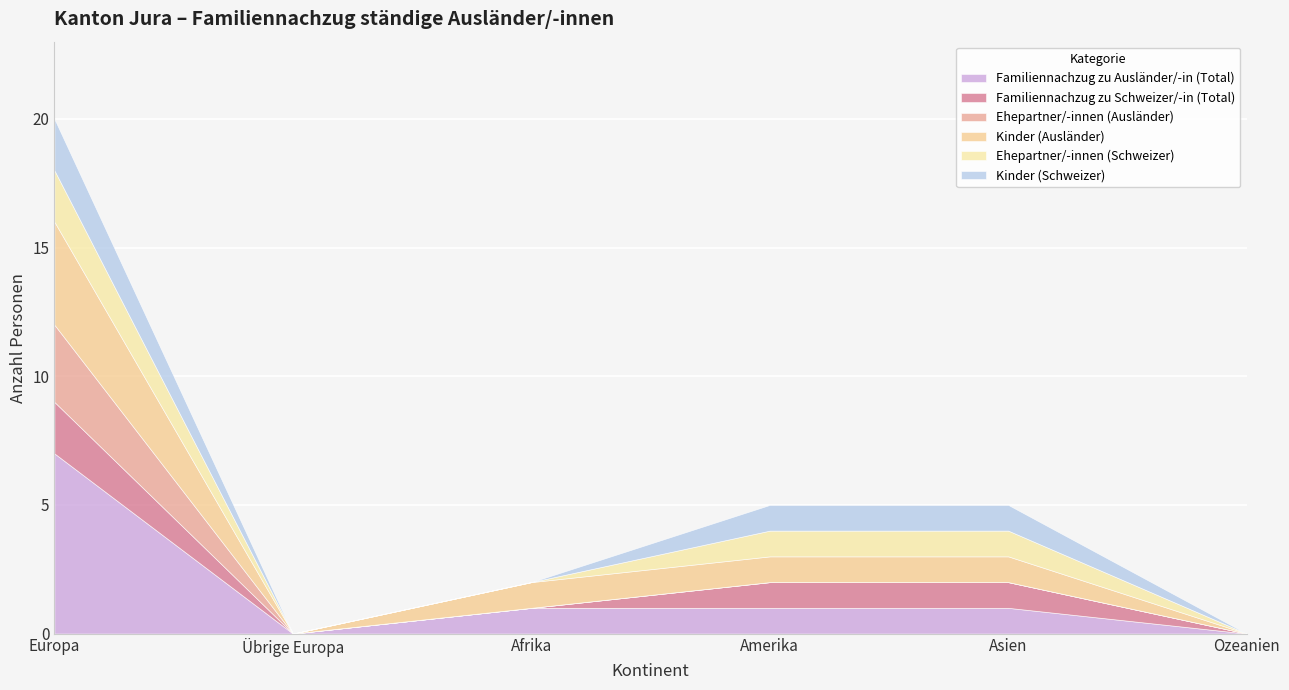

Between Ozeanien and Übrige Europa, which is larger?

Ozeanien